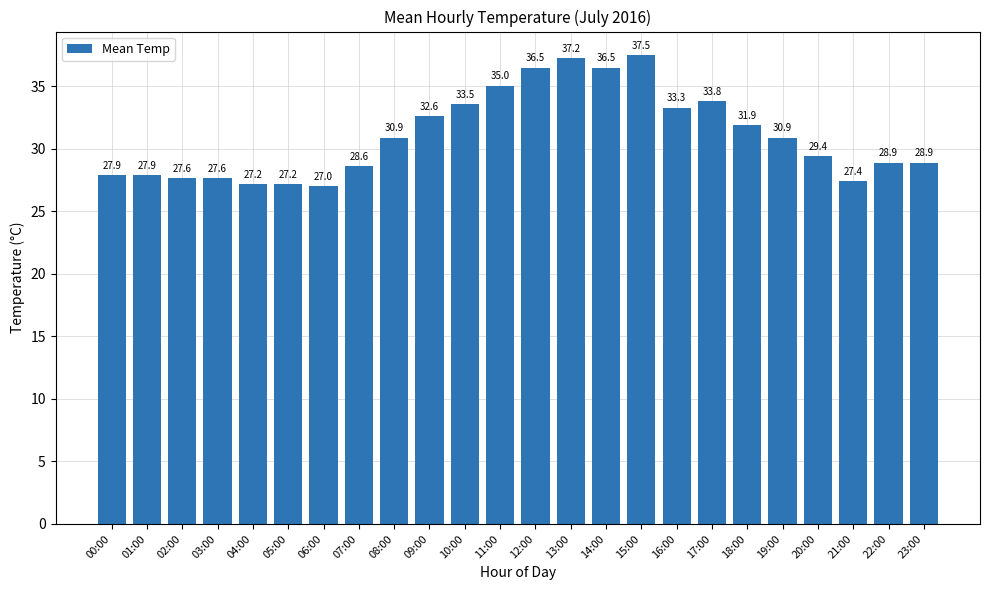

How many bars are there in total?

24